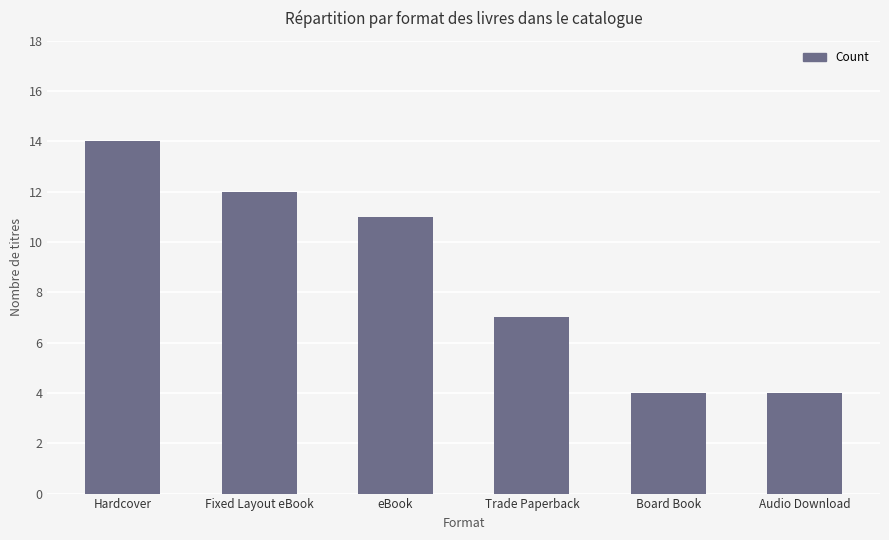

Count the values in the range 4 to 12.

5